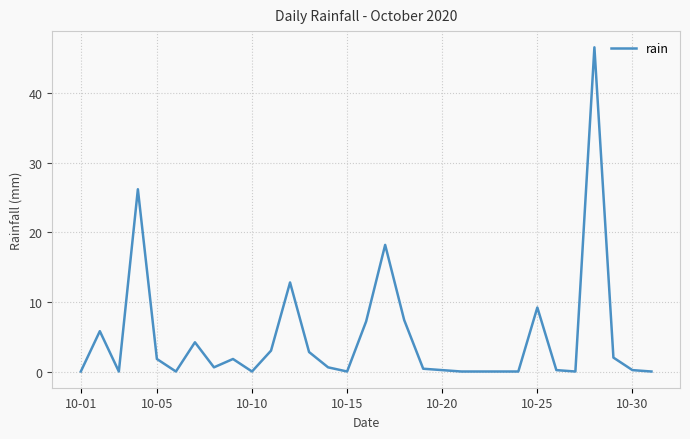

What is the maximum value shown in the chart?

46.6